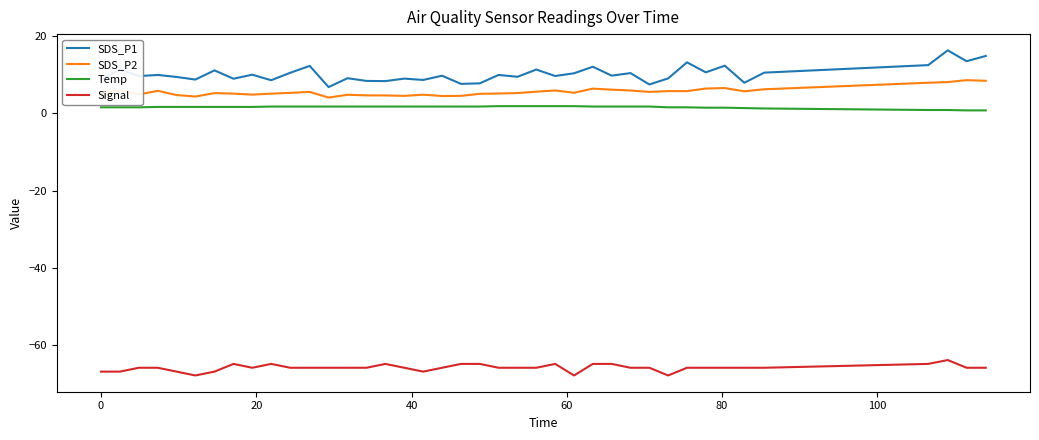

Which series has the largest total across all categories?

SDS_P1